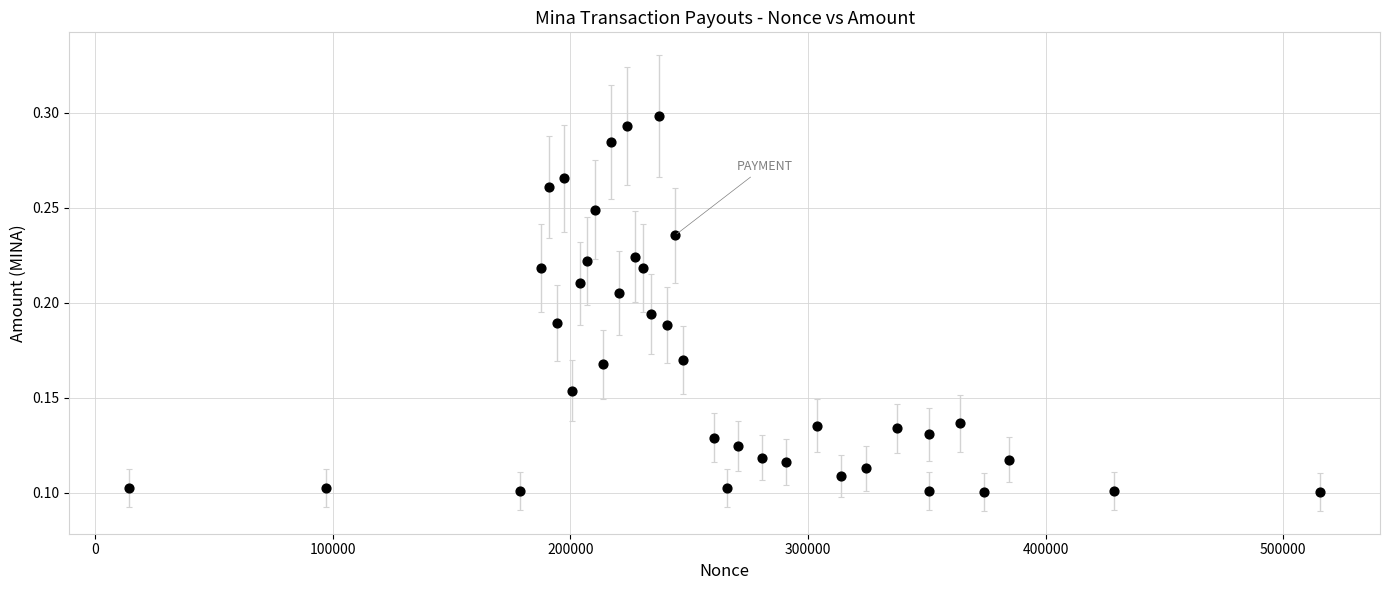

What is the range of X values (max minus min)?

501530.0